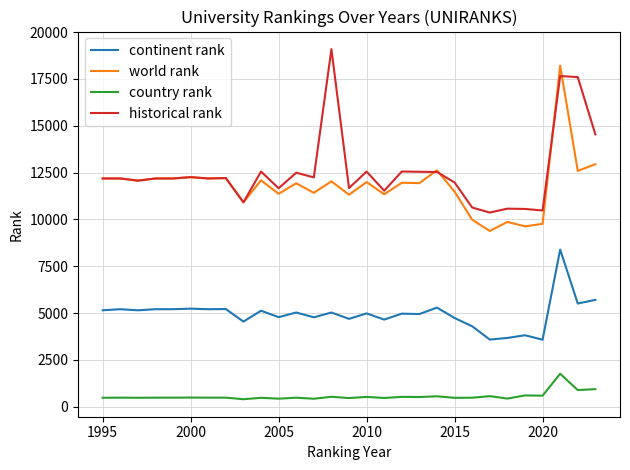

What is the highest value of the continent rank series?

8392